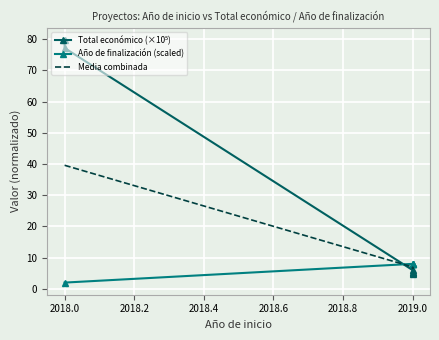

How many data points does each series have?

6